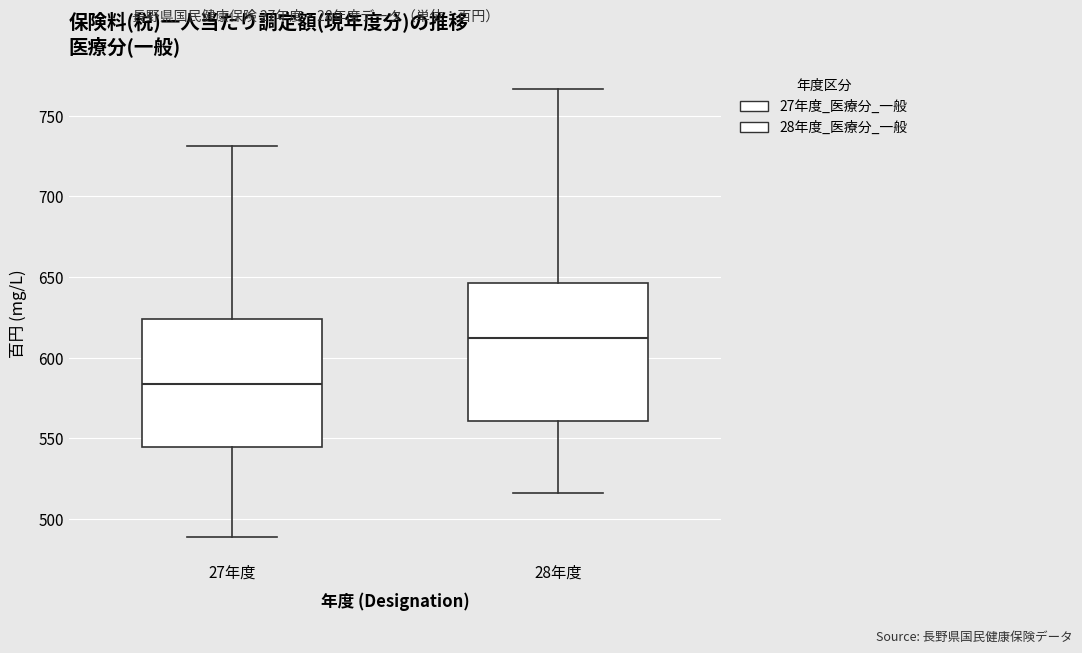

Reading left to right, read every box against the y-axis: the position of its median line, the range the box covers, and the ends of its whiskers. The values are not printed on the chart, so give them approximately, as read against the axis.

27年度: median 585, box 545 to 625, whiskers 490 to 730
28年度: median 610, box 560 to 645, whiskers 515 to 765